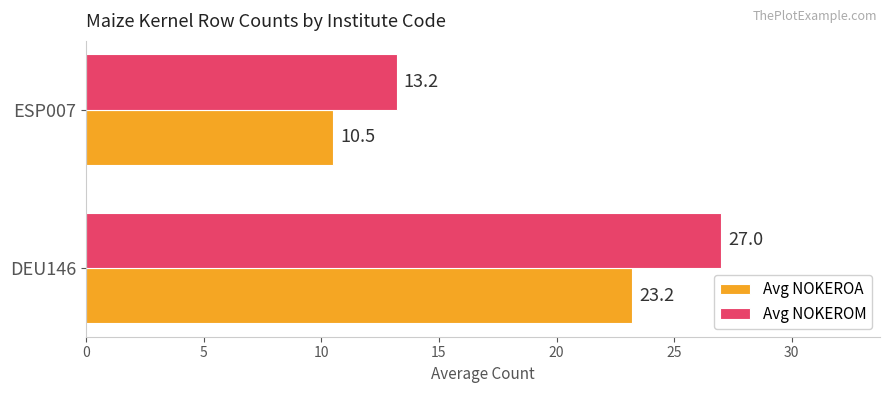

What is the sum of the Avg NOKEROA values at DEU146 and ESP007?

33.7